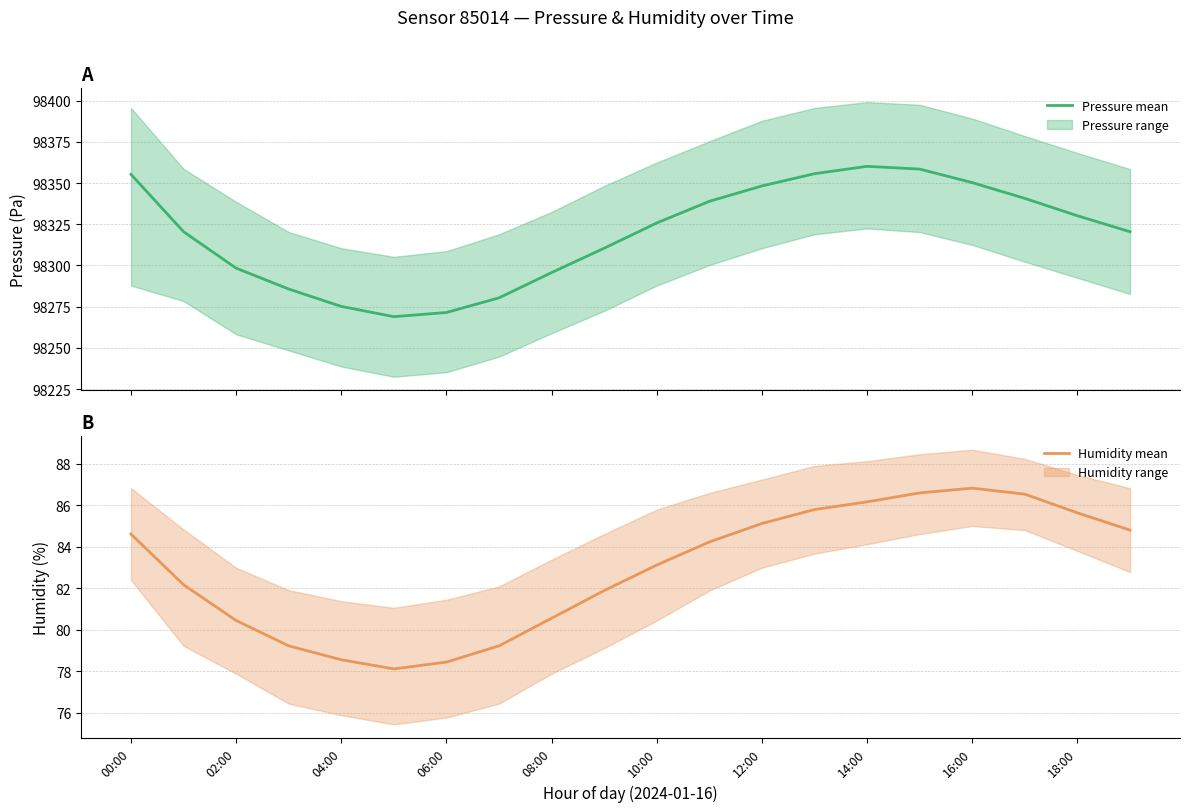

True or false: humidity and pressure intersect in this chart.

False